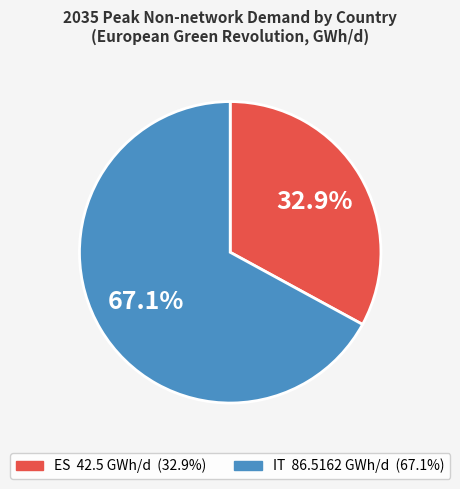

To the nearest percent, what portion does ES represent?

33%